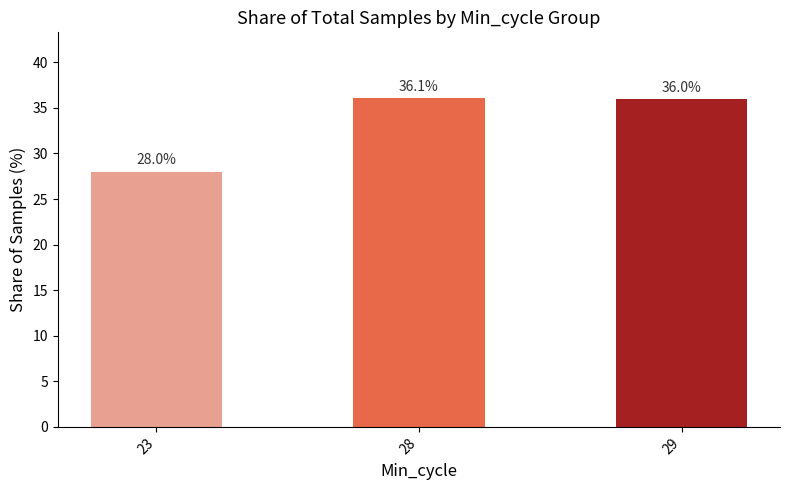

Reading left to right, list all the values displayed in this chart.

23=28.0	28=36.1	29=36.0